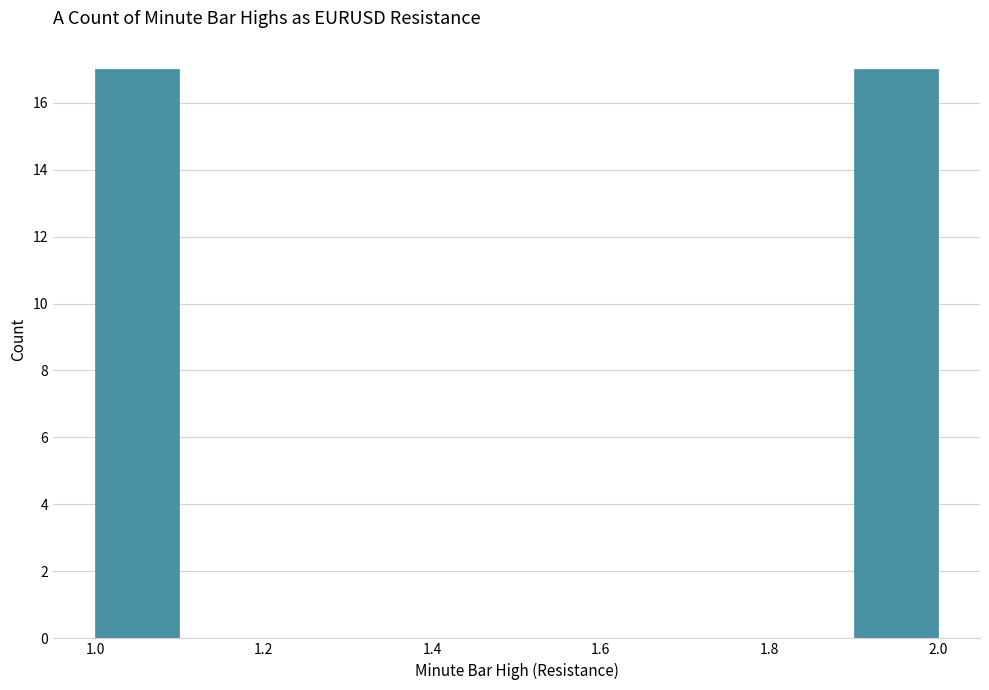

What is the height of the bar covering 1.0 to 1.1 on the x-axis? The values are not printed on the chart, so give them approximately, as read against the axis.

17